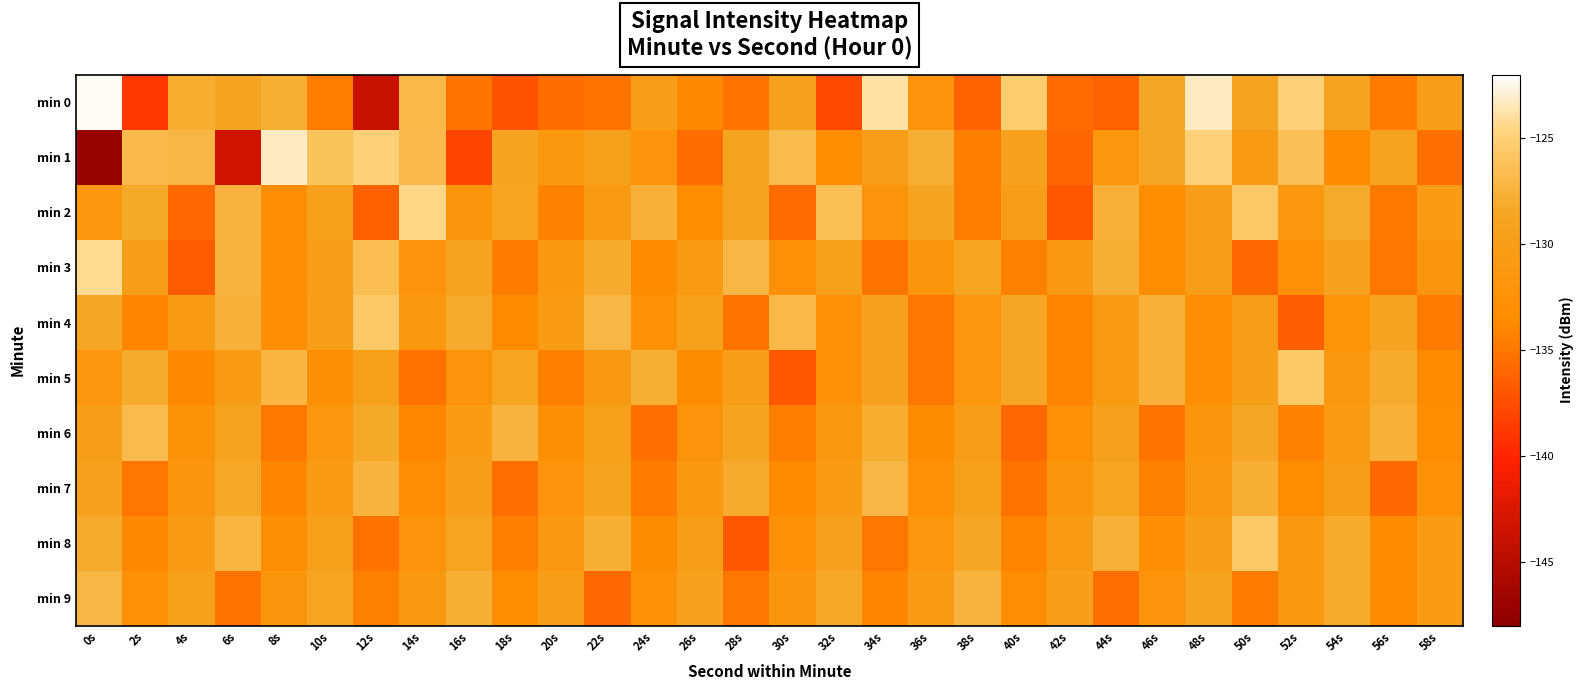

How many categories are shown in the chart?

30